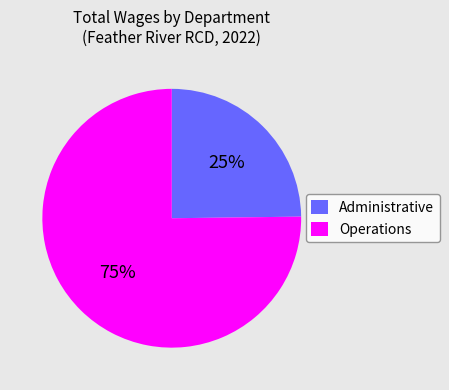

To the nearest percent, what is the difference between the largest and smallest slice percentages?

50%